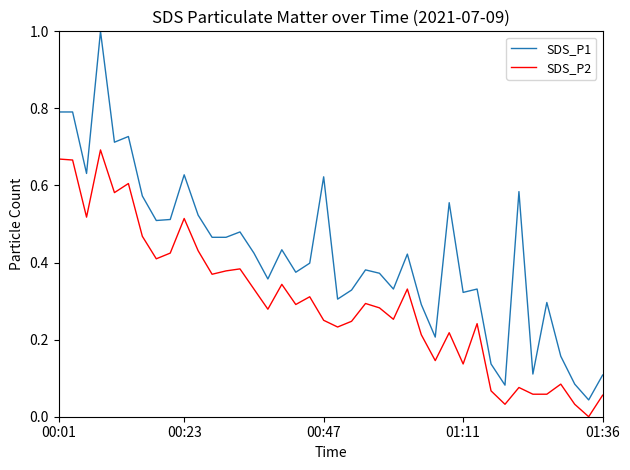

Which series has the largest total across all categories?

SDS_P1